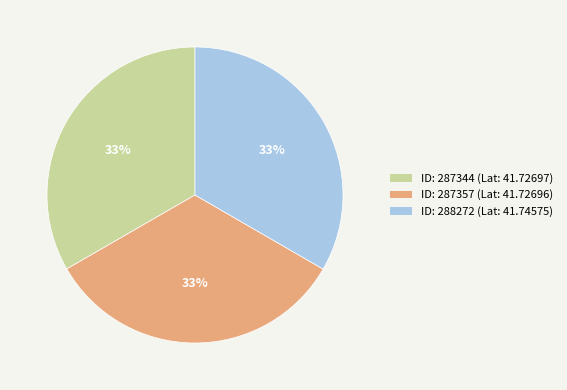

To the nearest percent, what is the average slice percentage?

33%